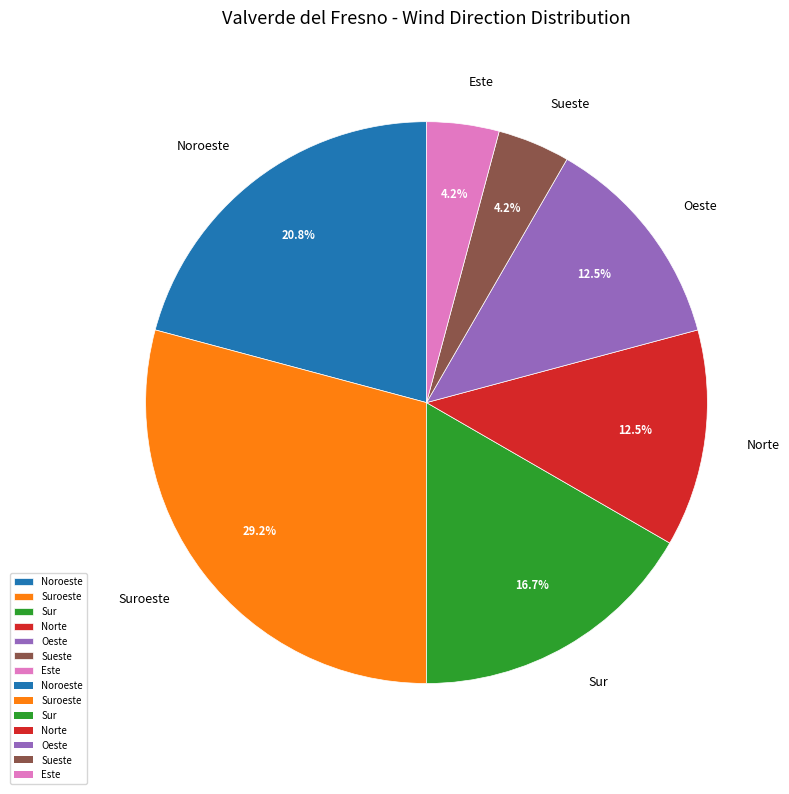

What is the ratio of the value at Suroeste to the value at Norte?

2.3